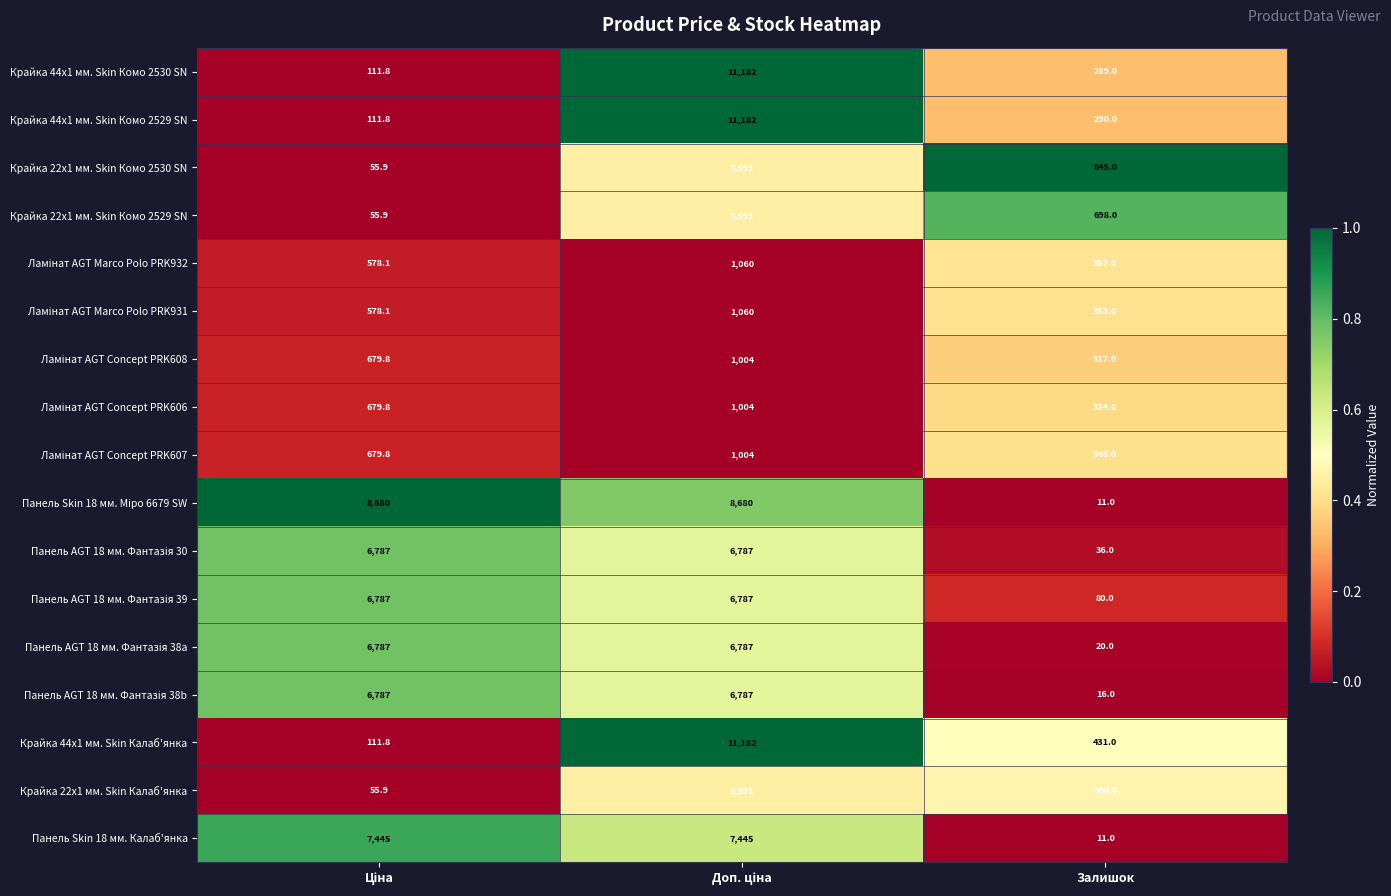

What is the average value of the Крайка 22x1 мм. Skin Комо 2530 SN series?

2164.0